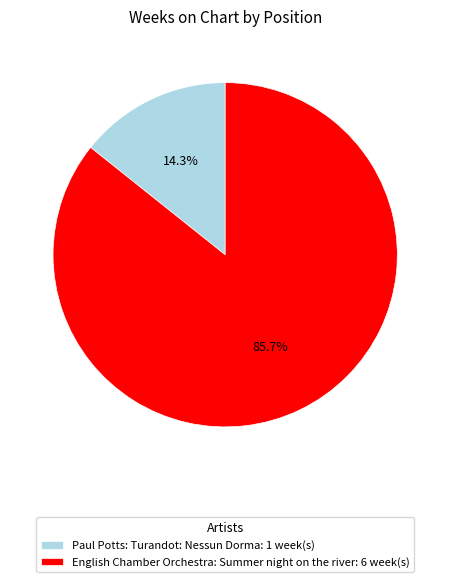

What portion of the pie excludes Paul Potts: Turandot: Nessun Dorma: 1 week(s)?

85.7%